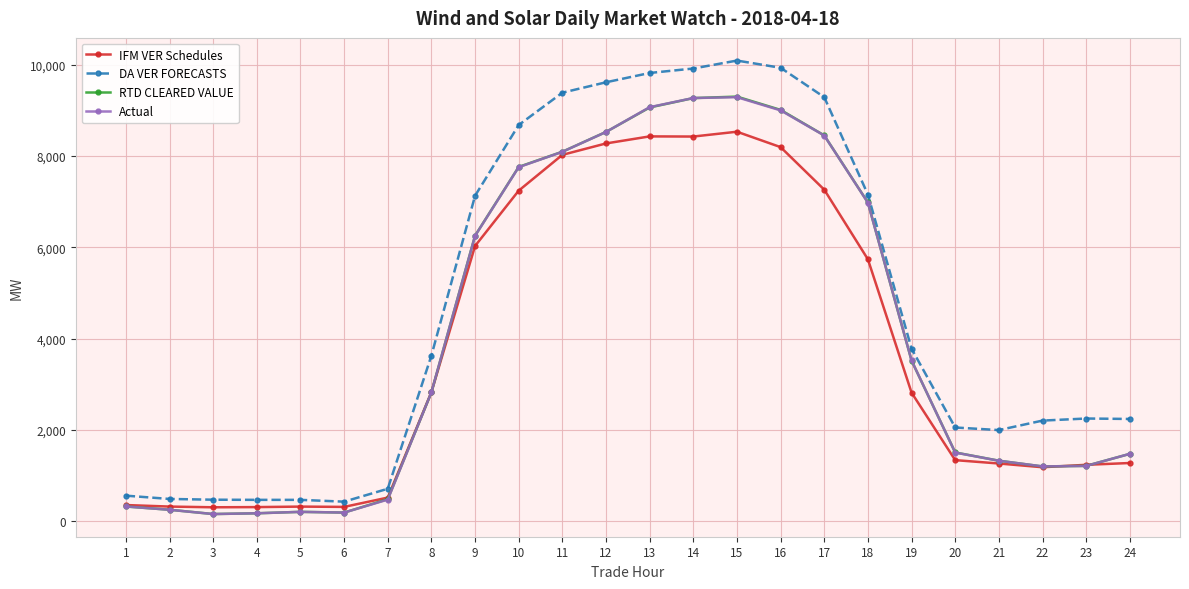

How many values in the IFM VER Schedules series exceed 2819?

12